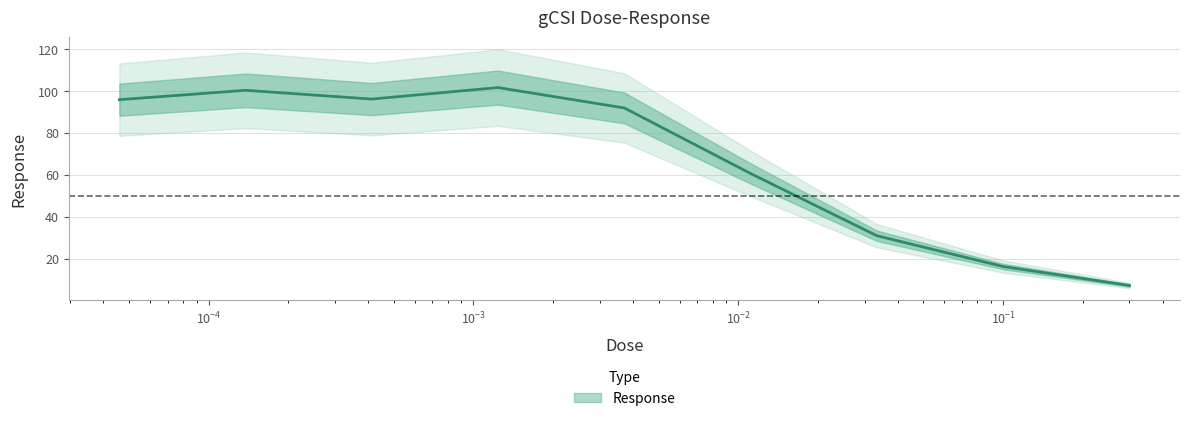

What is the label of the 1st point from the left?

4.6e-05